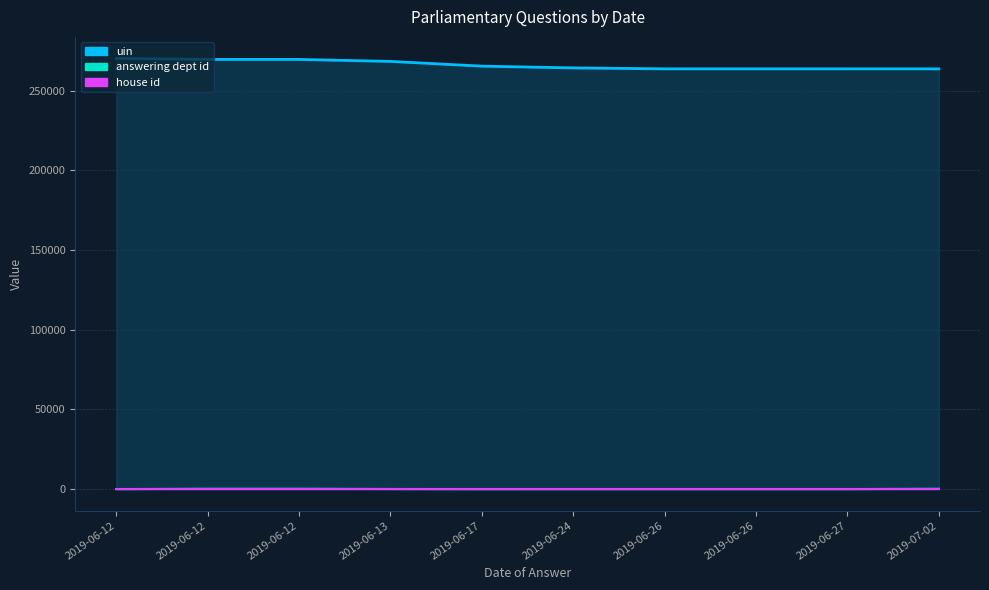

What is the difference between the highest and lowest values at 2019-07-02?

263575